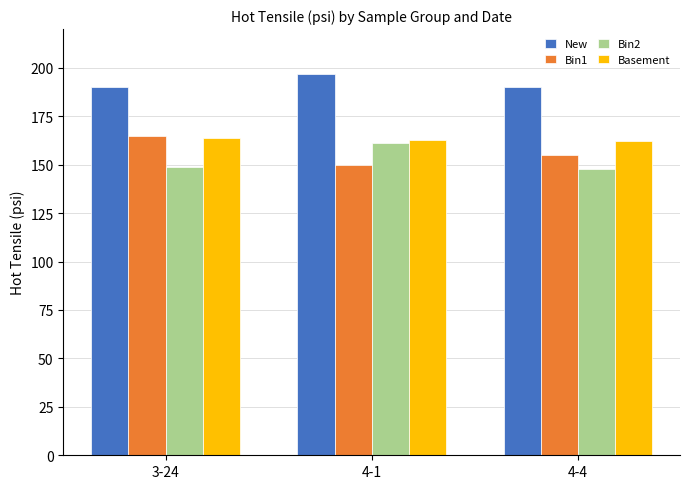

Which series has the largest total across all categories?

New